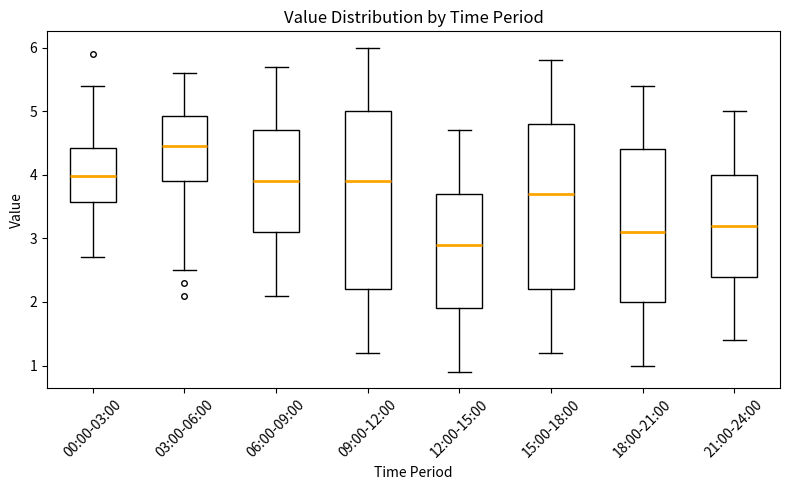

Which box has the lowest median line?

12:00-15:00